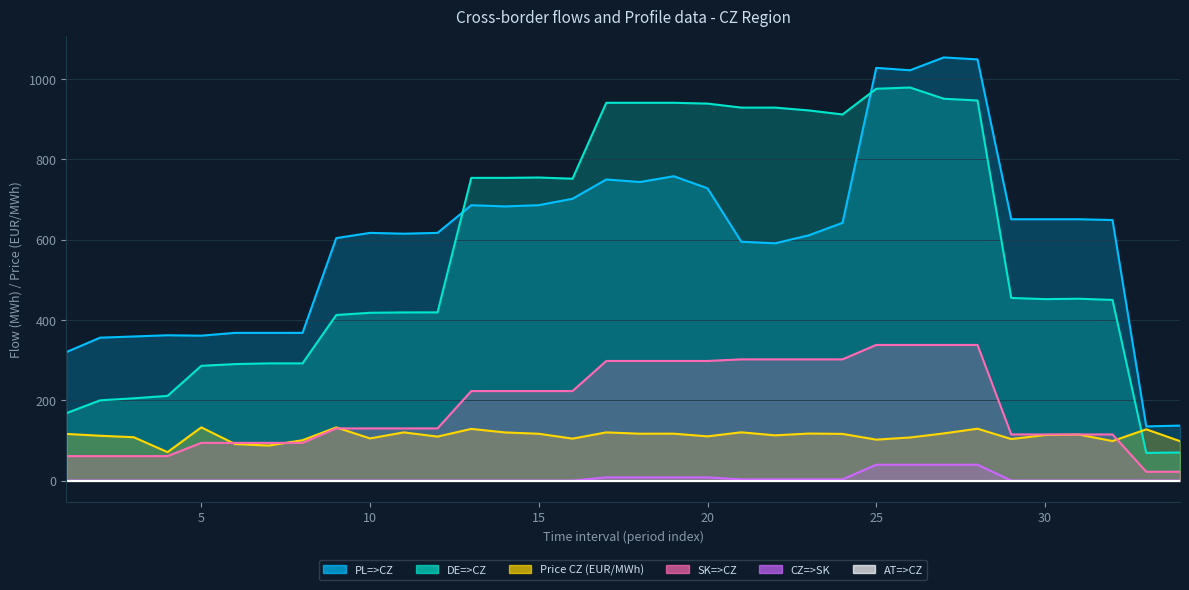

Which series changed the most between 10 and 22?

DE=>CZ